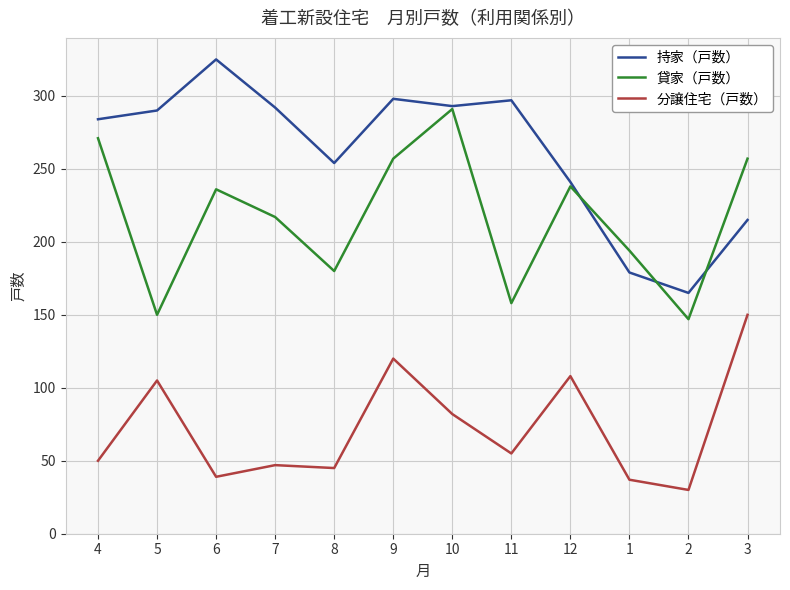

Where does the 分譲住宅（戸数） series first go above 55?

5